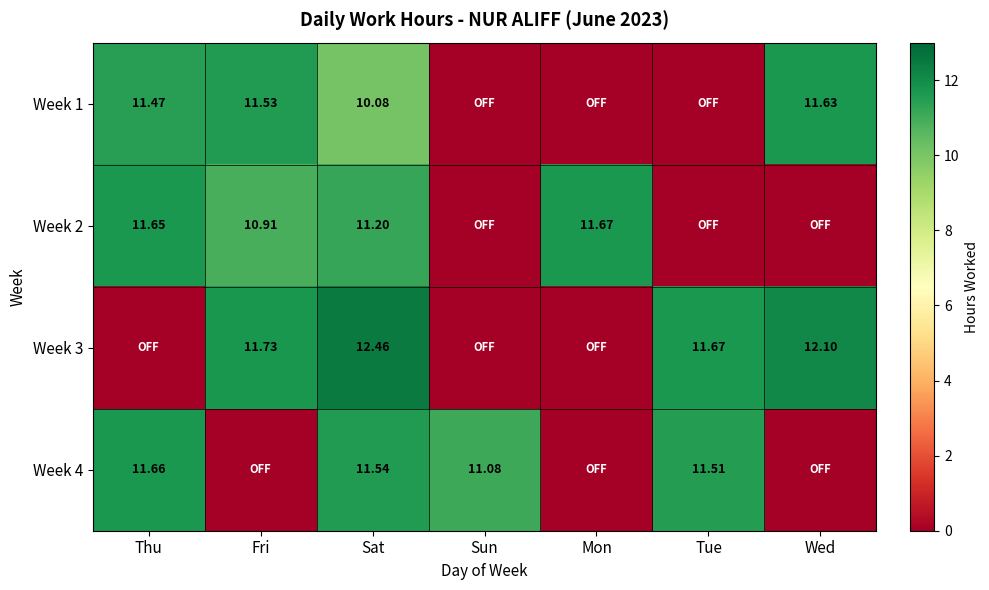

What is the difference between the highest and lowest values at Sun?

11.1